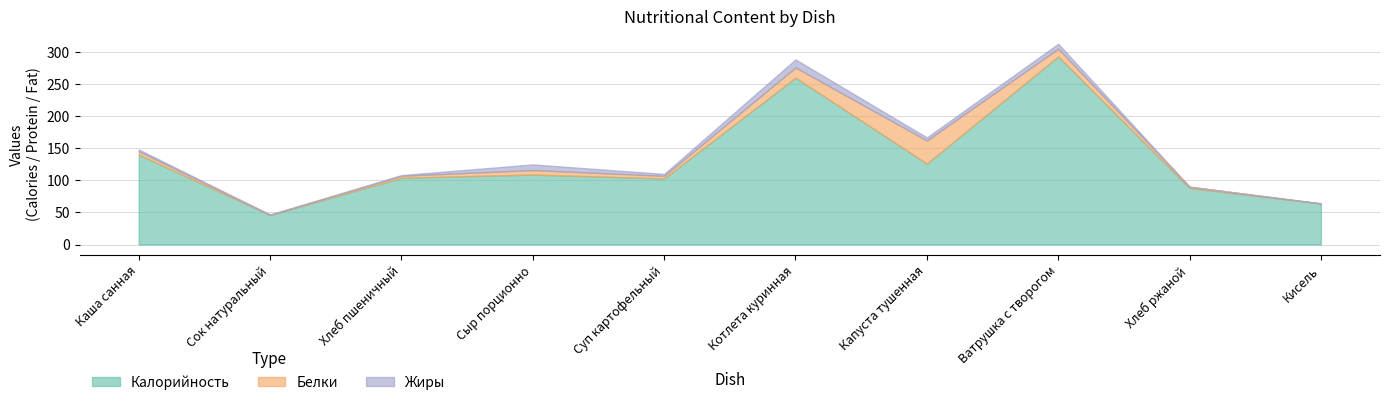

Does the chart display data point markers on the line(s)?

No